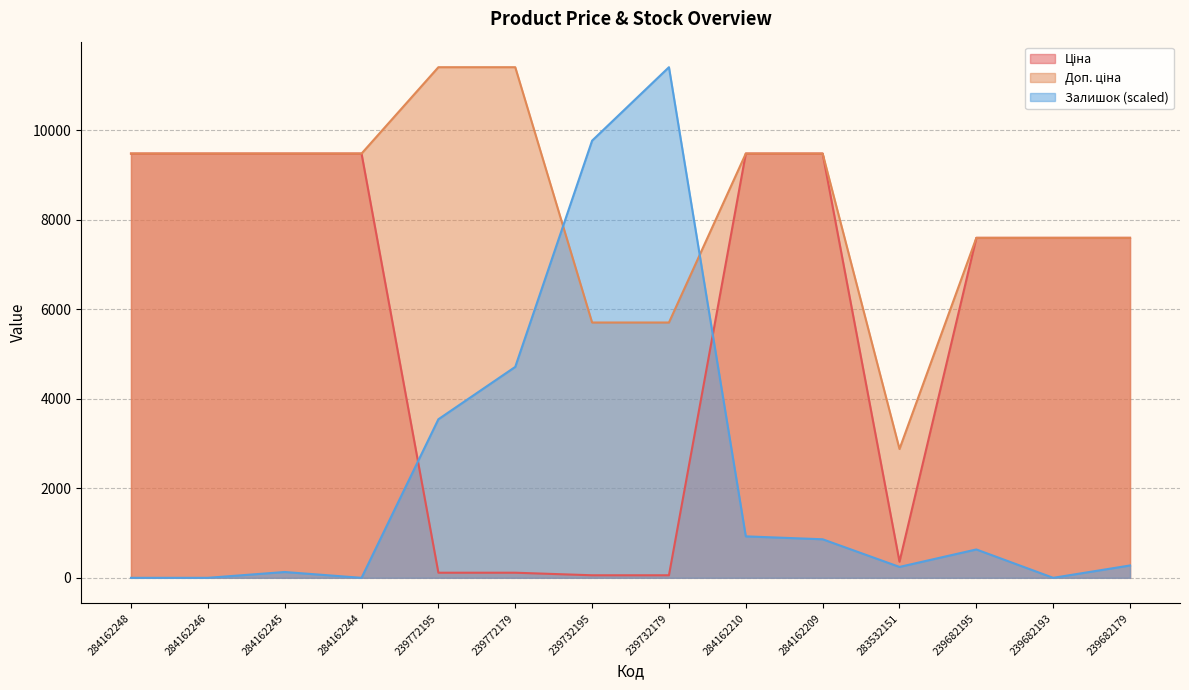

Which has a higher value, 239682193 or 239682179?

239682193